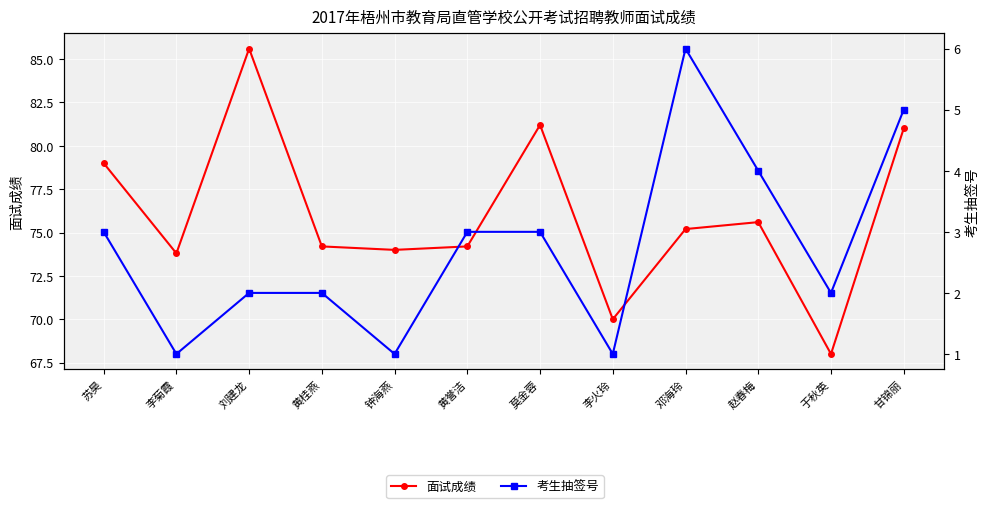

List the labels in order of 考生抽签号 value, smallest first.

李菊霞, 钟海燕, 李火玲, 刘建龙, 黄桂燕, 于秋英, 苏昊, 黄誉洁, 莫金蓉, 赵春梅, 甘锦丽, 邓海玲